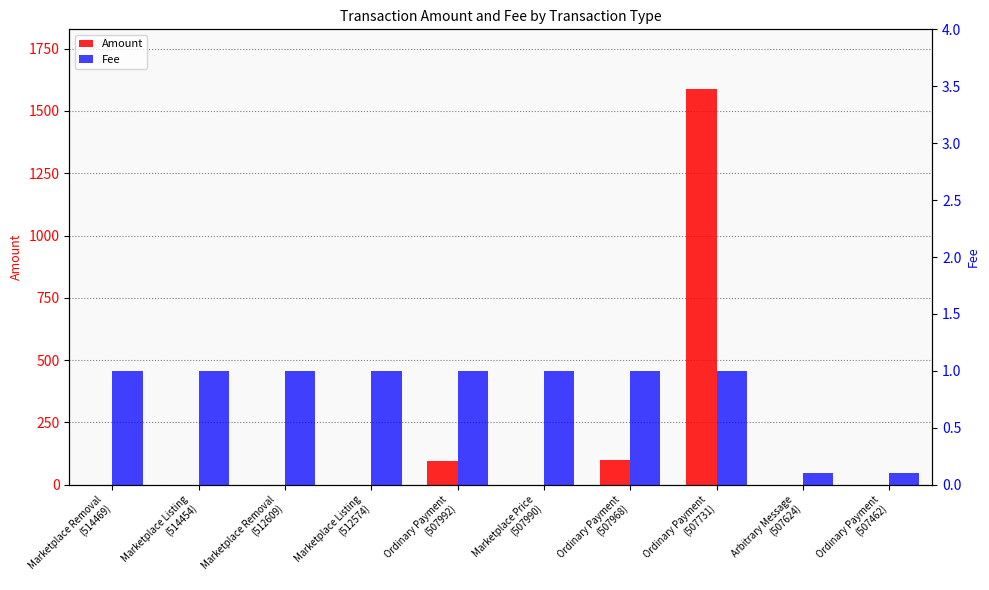

How many bars are there in total?

20